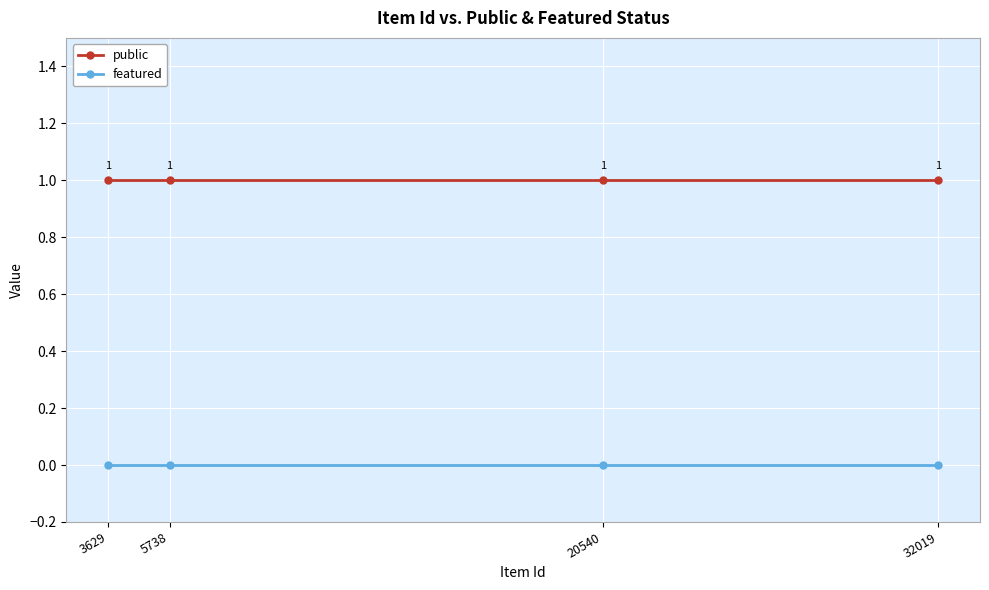

At how many categories does at least one series exceed 0?

4